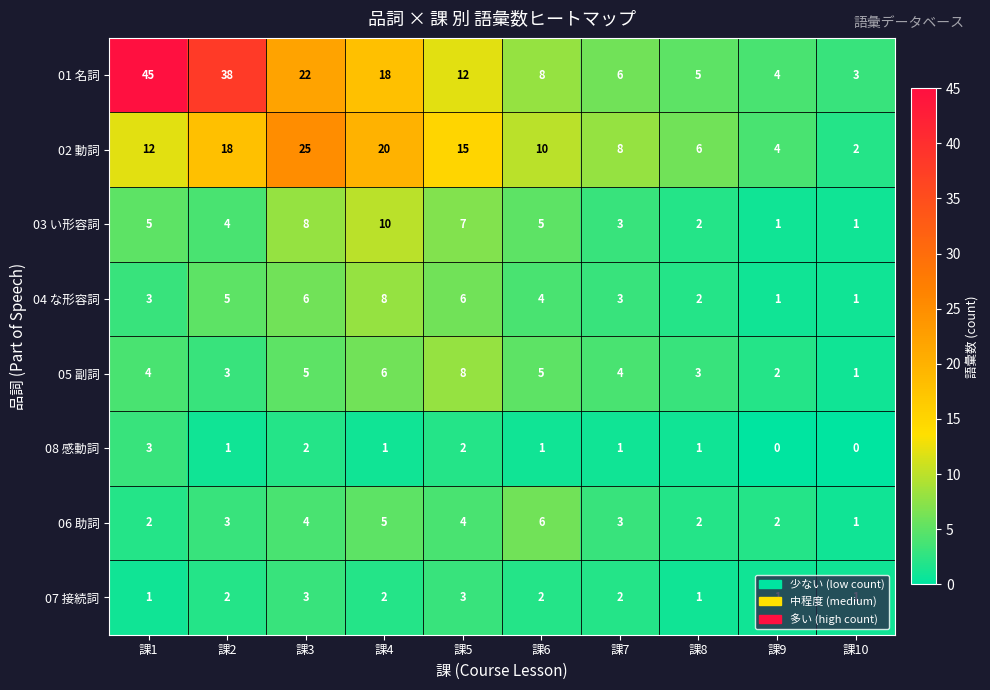

Count the number of categories in the chart.

10